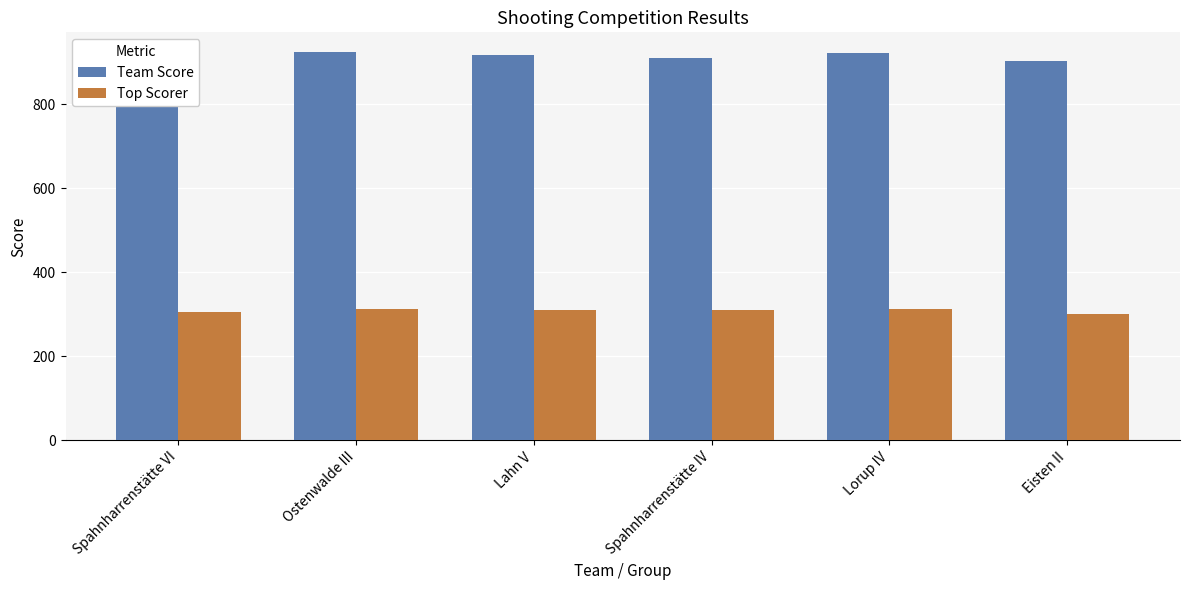

What is the difference between the second highest and second lowest values in the Team Score series?

16.8